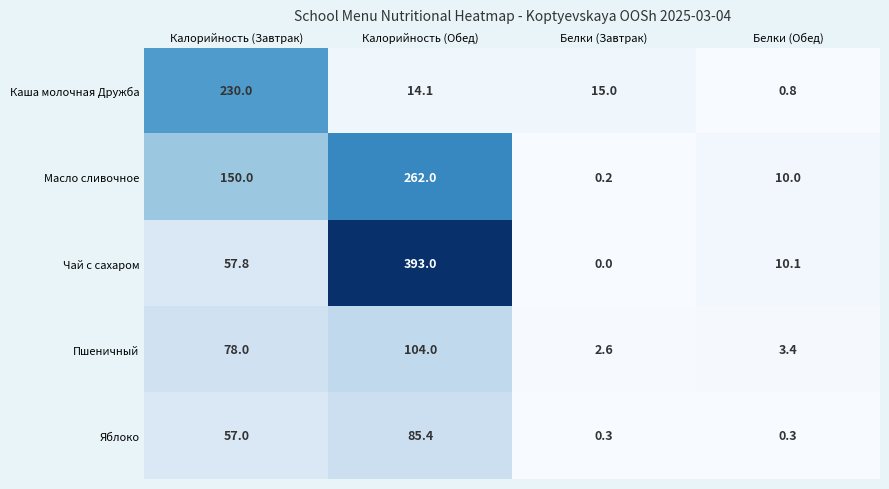

The Масло сливочное series shows 130.1 at Калорийность (Обед). True or false?

False